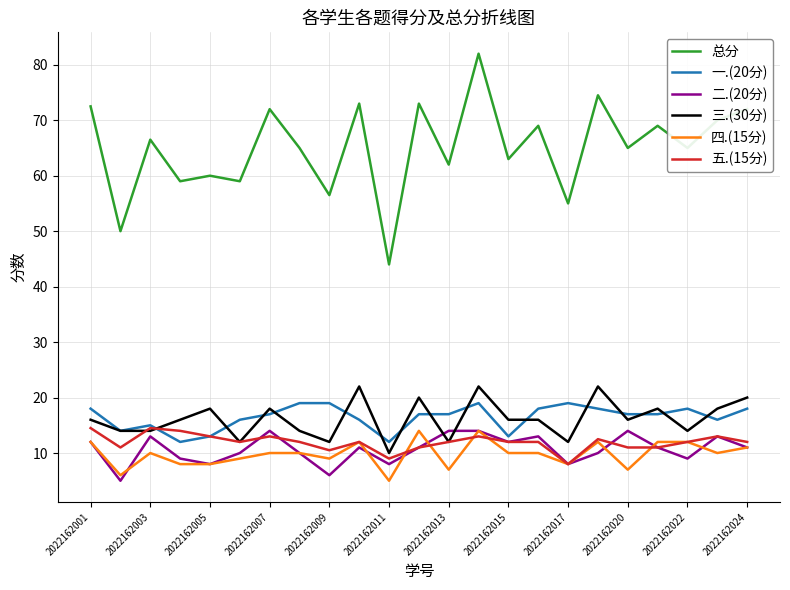

True or false: 一.(20分) and 四.(15分) cross at least once.

False